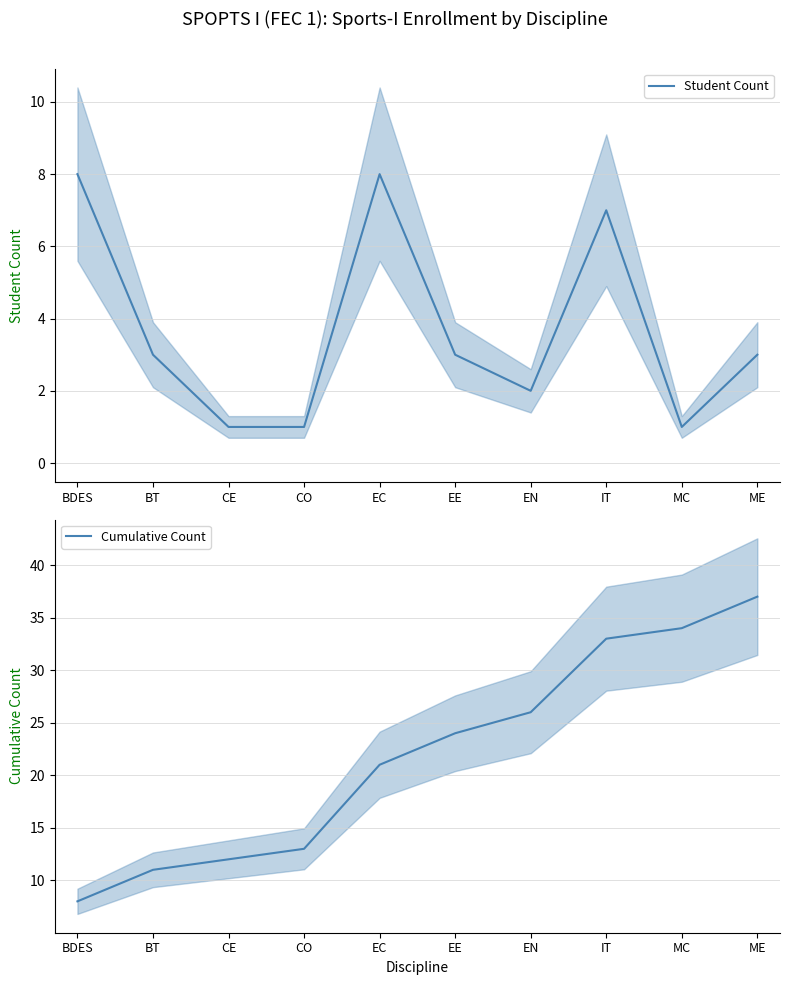

True or false: Cumulative Count has a value of 14 at EE.

False